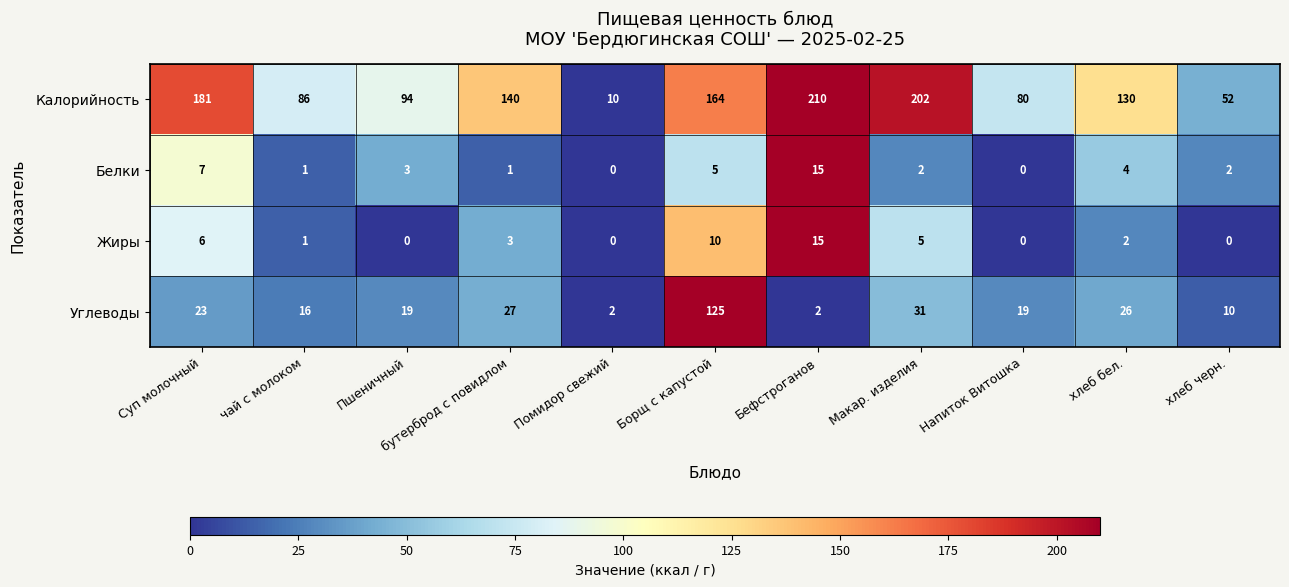

Which series has the largest range (max minus min)?

Калорийность